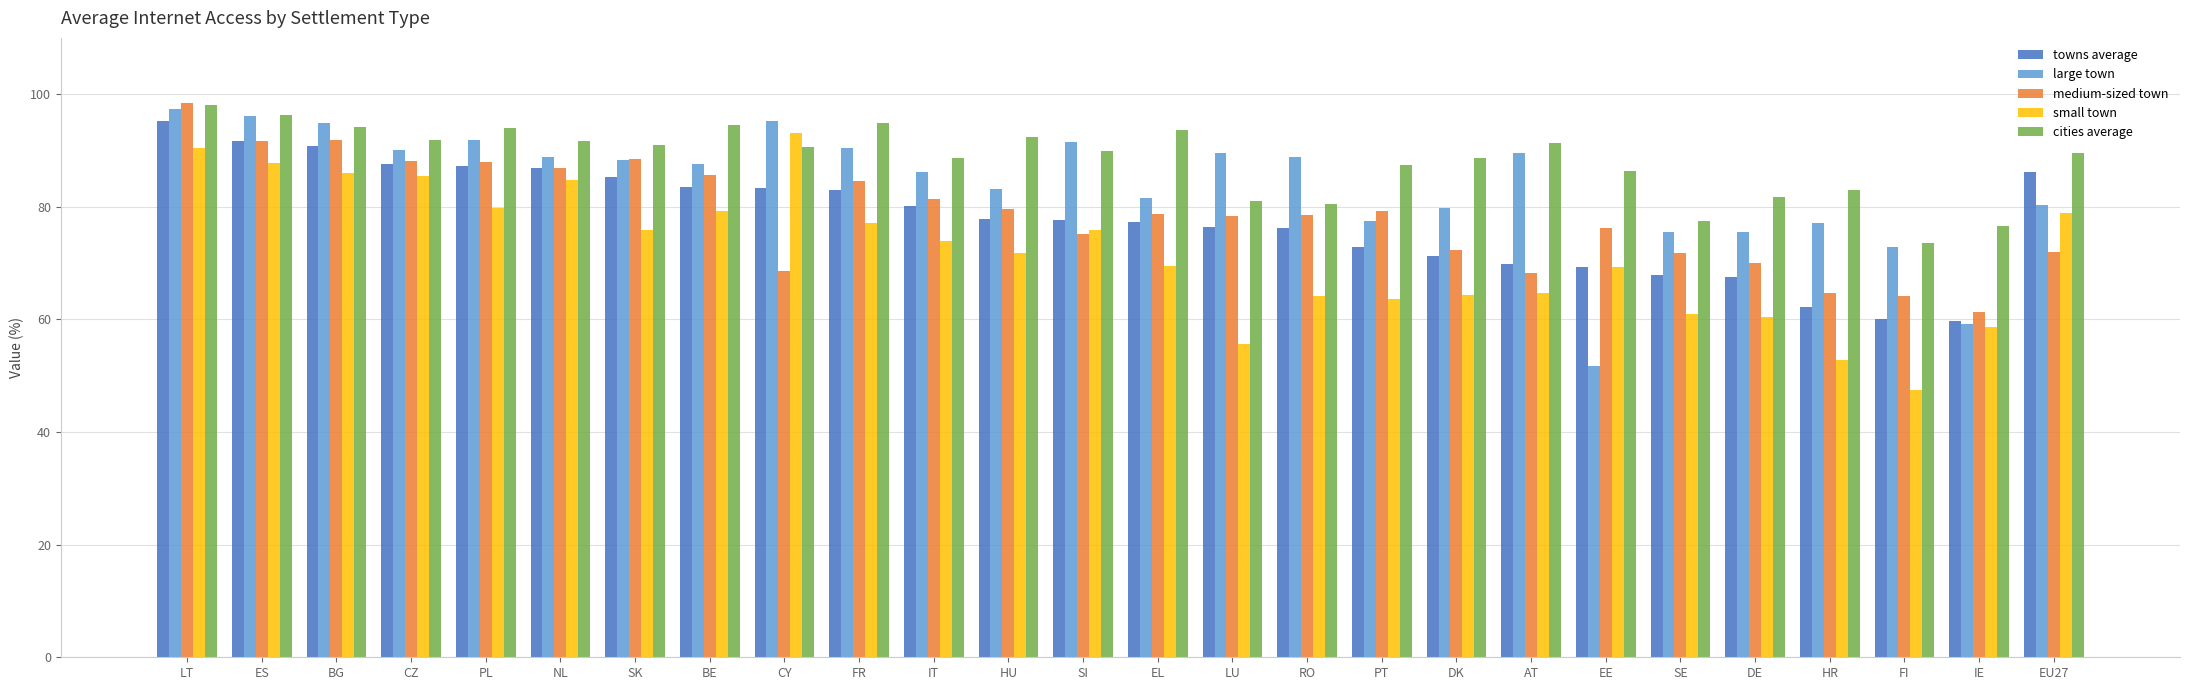

Rank the series at FR from highest to lowest value.

cities average, large town, medium-sized town, towns average, small town